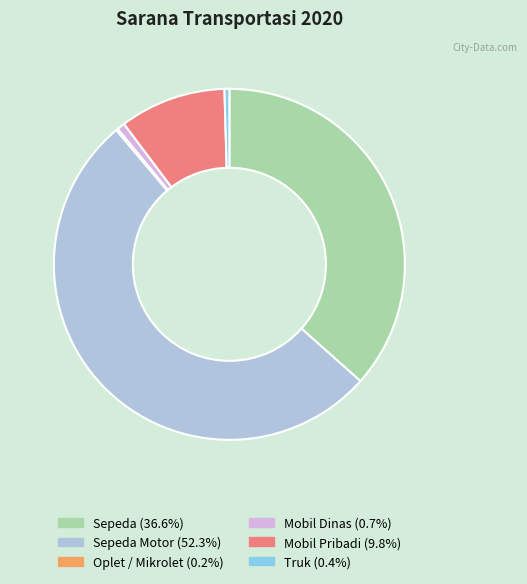

Is there a majority slice in this chart?

Yes